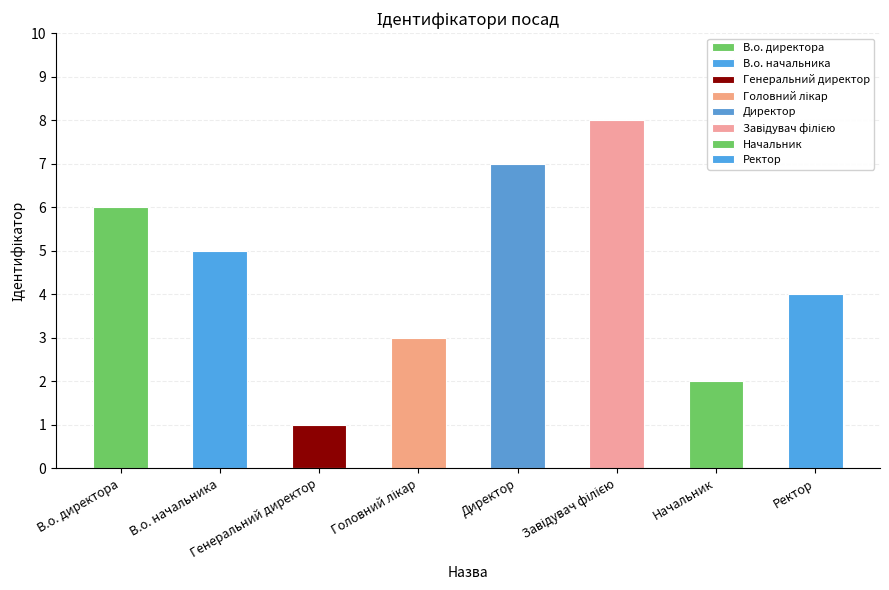

Which label corresponds to the largest value in the chart?

Завідувач філією